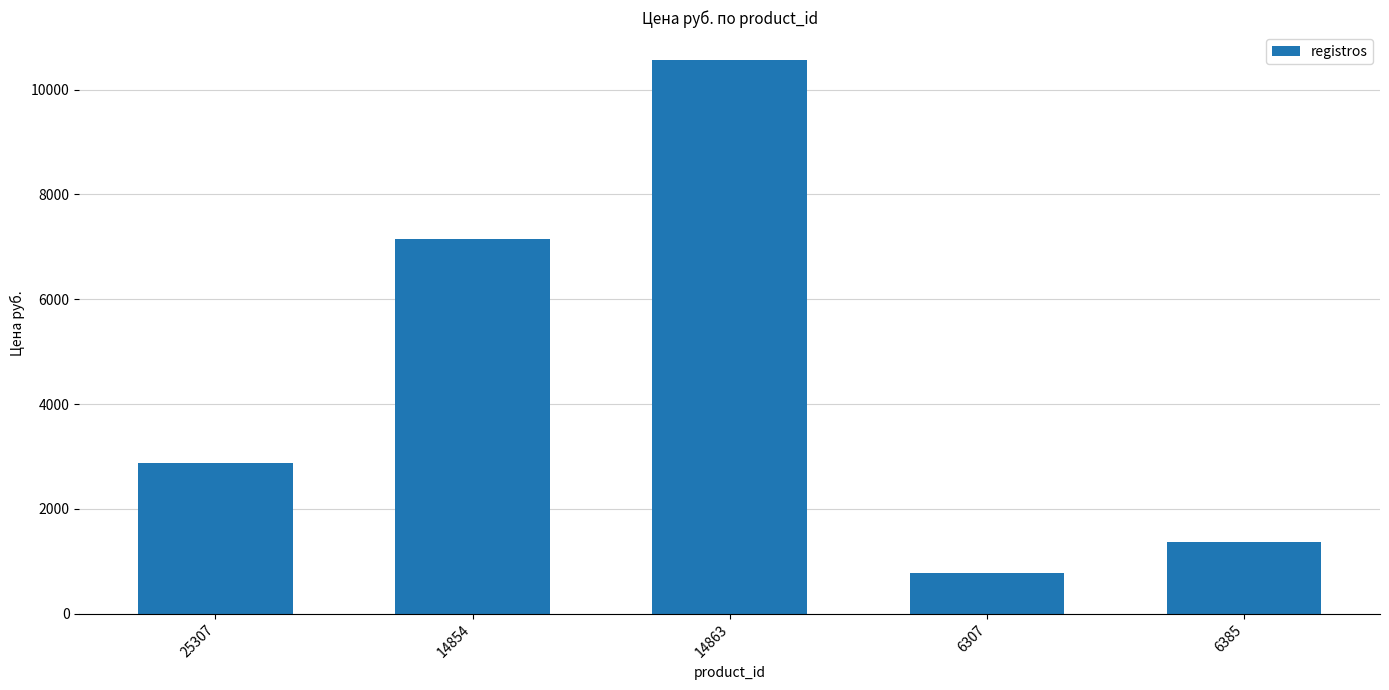

The chart shows a value of 1205 at 6307. True or false?

False